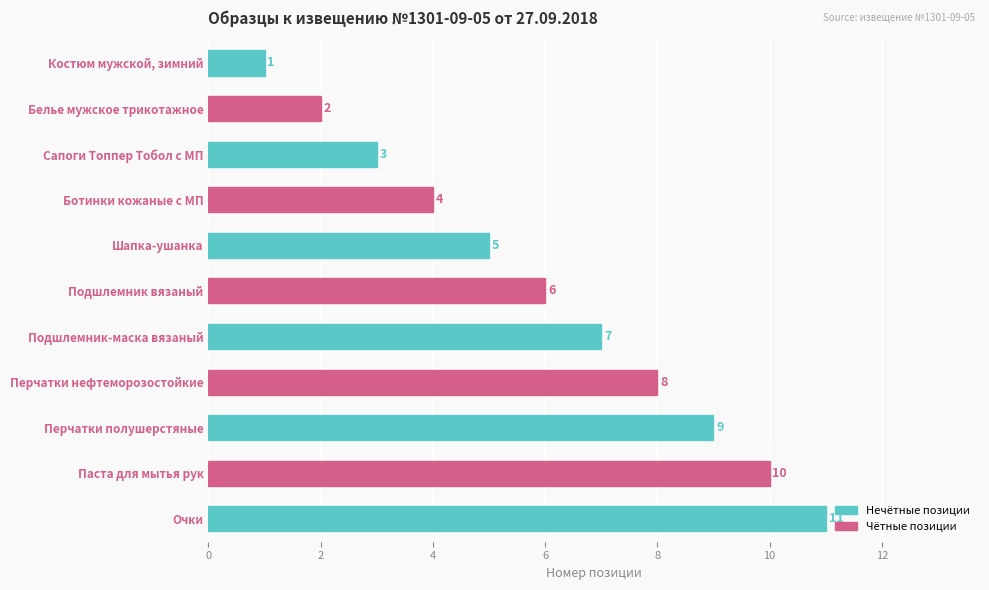

What is the difference between the maximum and minimum values?

10